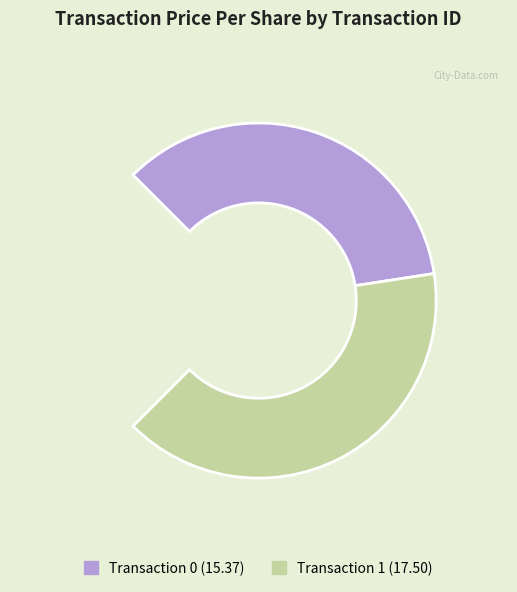

What is the ratio of the value at 1 to the value at 0?

1.1